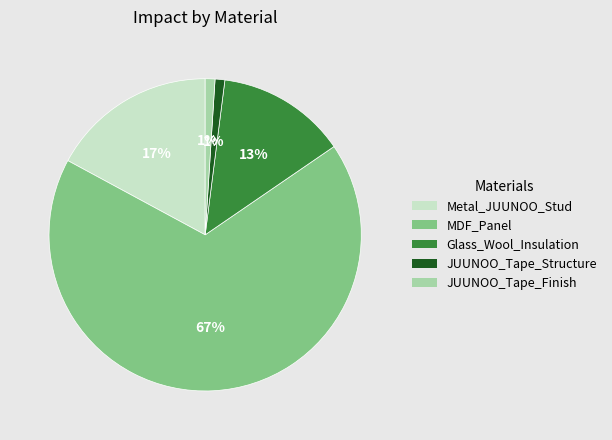

Which category accounts for the majority?

MDF_Panel